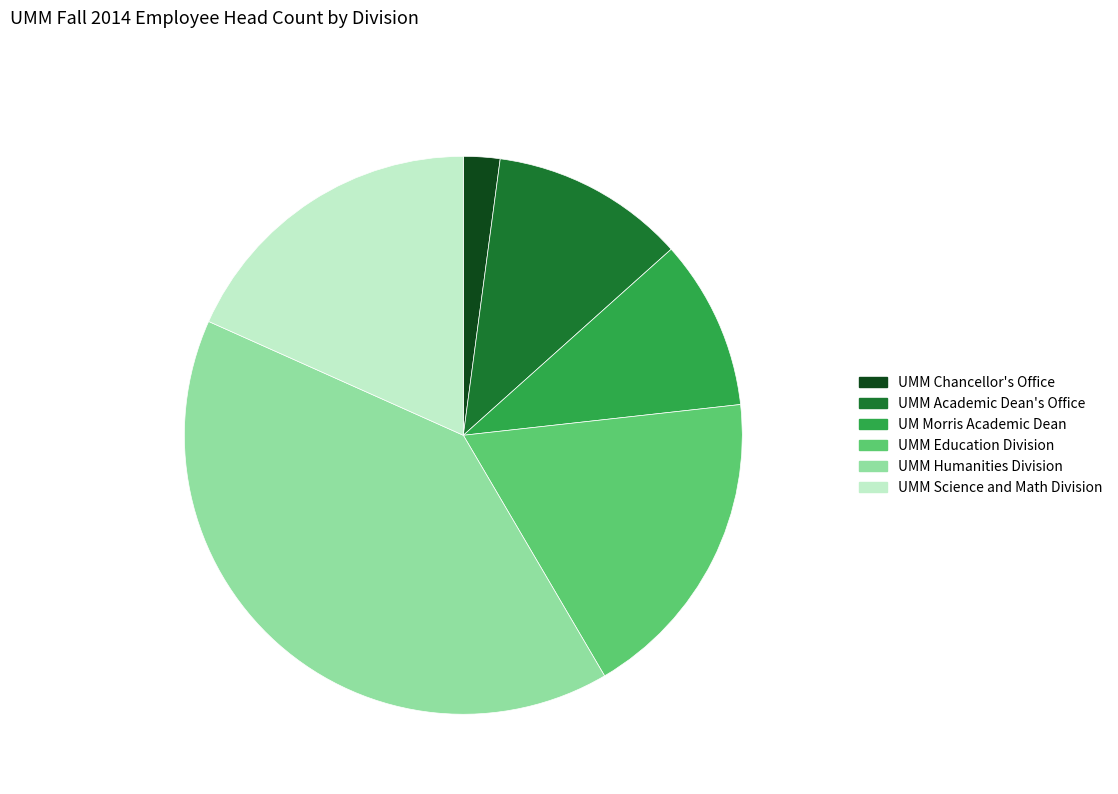

The UMM Humanities Division slice represents 40% of the pie. True or false?

True